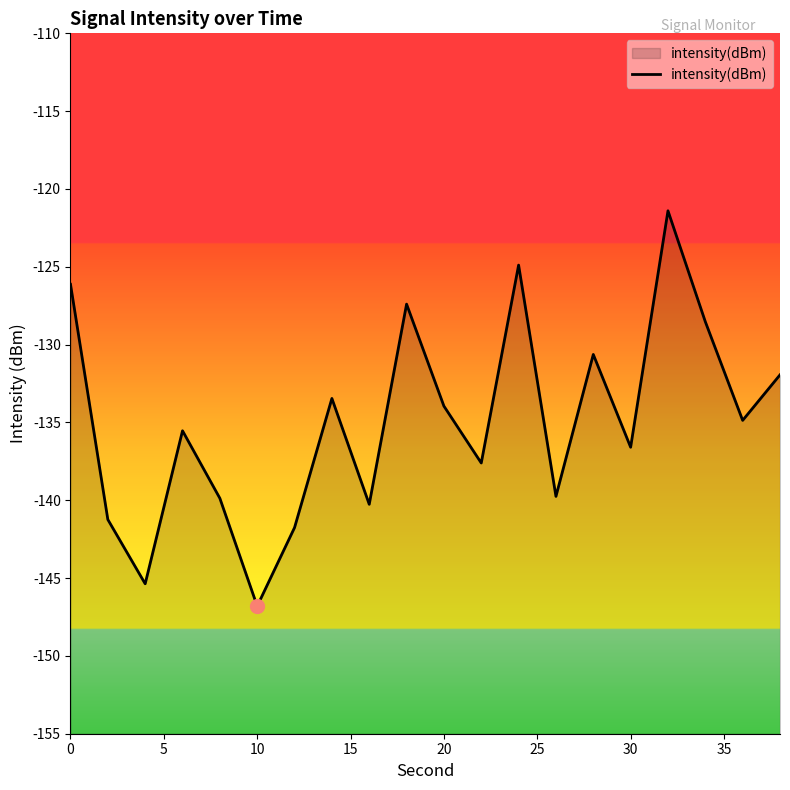

What is the value of the 7th point from the left?

-141.8